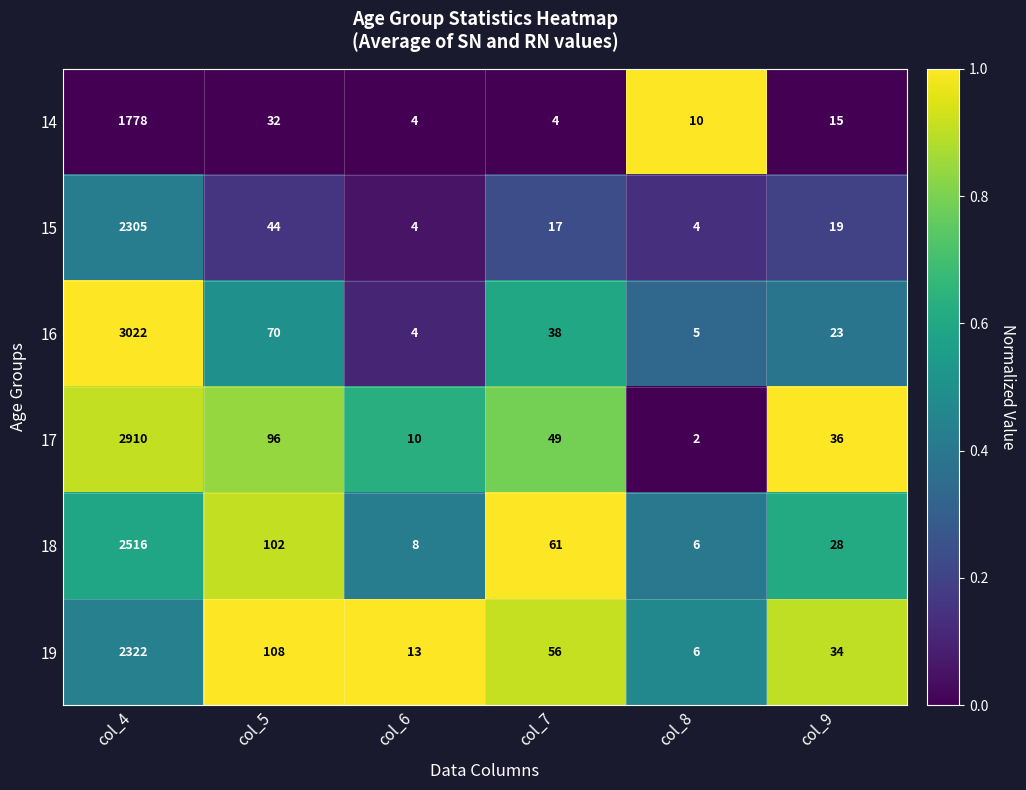

What is the difference between the highest and lowest values at col_8?

8